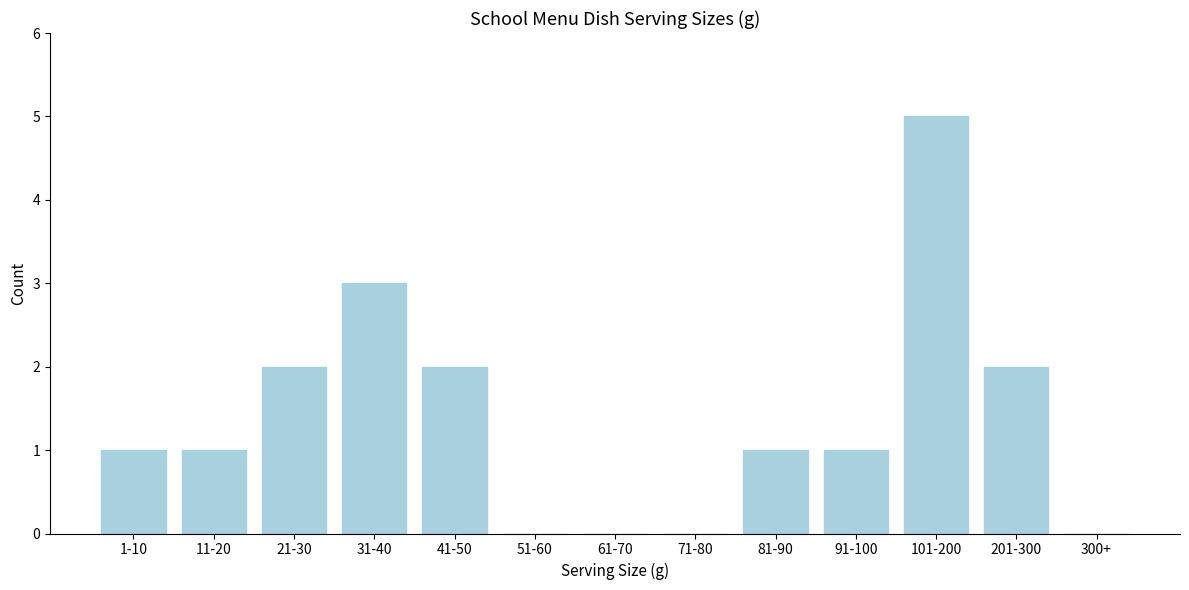

Reading left to right, extract all data points from this chart.

1-10=1	11-20=1	21-30=2	31-40=3	41-50=2	51-60=0	61-70=0	71-80=0	81-90=1	91-100=1	101-200=5	201-300=2	300+=0